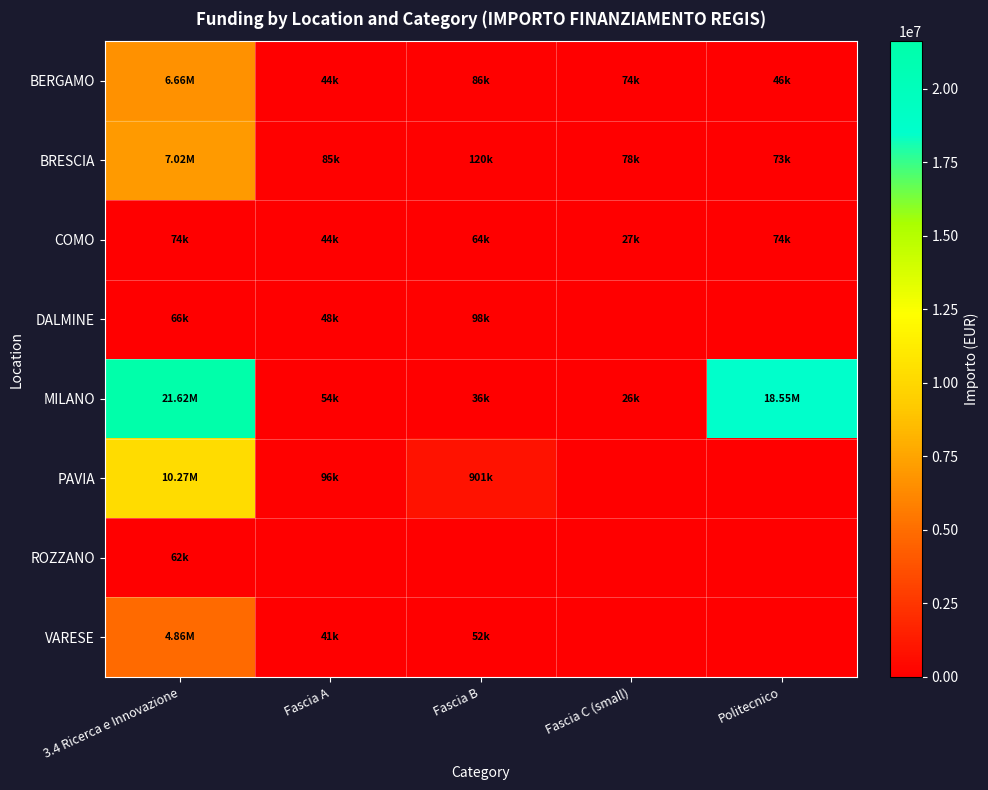

Reading right to left, list all the values displayed in this chart.

BERGAMO: Politecnico=46312.5	Fascia C (small)=73886.6	Fascia B=86371.0	Fascia A=44080.6	3.4 Ricerca e Innovazione=6664665.0
BRESCIA: Politecnico=73250.1	Fascia C (small)=77926.5	Fascia B=119783.4	Fascia A=84977.9	3.4 Ricerca e Innovazione=7024917.0
COMO: Politecnico=73636.1	Fascia C (small)=27342.9	Fascia B=63747.5	Fascia A=44036.1	3.4 Ricerca e Innovazione=73636.1
DALMINE: Politecnico=0.0	Fascia C (small)=0.0	Fascia B=97812.0	Fascia A=47794.5	3.4 Ricerca e Innovazione=66393.6
MILANO: Politecnico=18552987.0	Fascia C (small)=25552.0	Fascia B=36123.8	Fascia A=54144.9	3.4 Ricerca e Innovazione=21615132.0
PAVIA: Politecnico=0.0	Fascia C (small)=0.0	Fascia B=900630.0	Fascia A=96064.0	3.4 Ricerca e Innovazione=10267188.0
ROZZANO: Politecnico=0.0	Fascia C (small)=0.0	Fascia B=0.0	Fascia A=0.0	3.4 Ricerca e Innovazione=62062.4
VARESE: Politecnico=0.0	Fascia C (small)=0.0	Fascia B=52455.4	Fascia A=41196.6	3.4 Ricerca e Innovazione=4863405.0